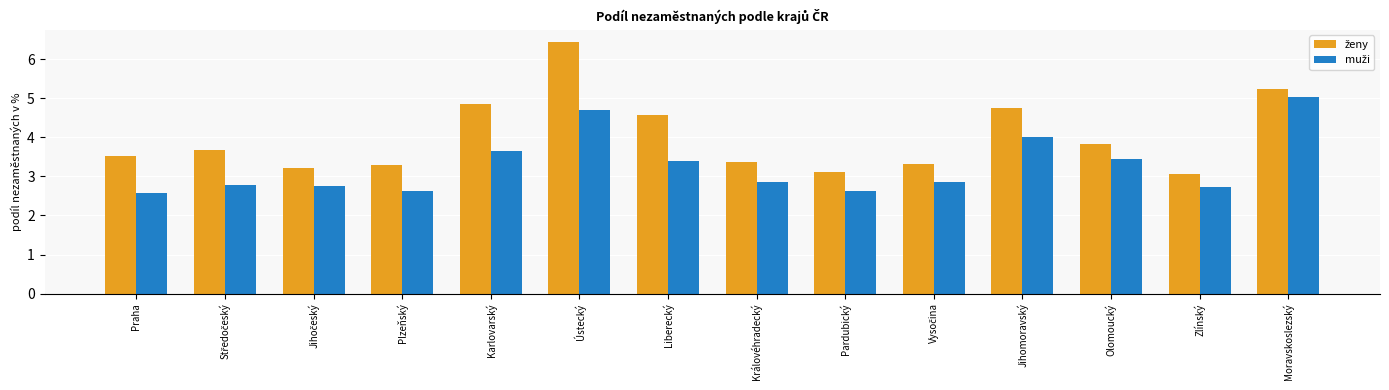

What is the minimum value shown in the chart?

2.6